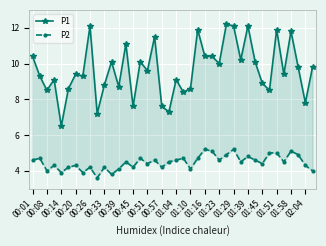

What is the spread (max minus min) of values at 01:45?

4.5